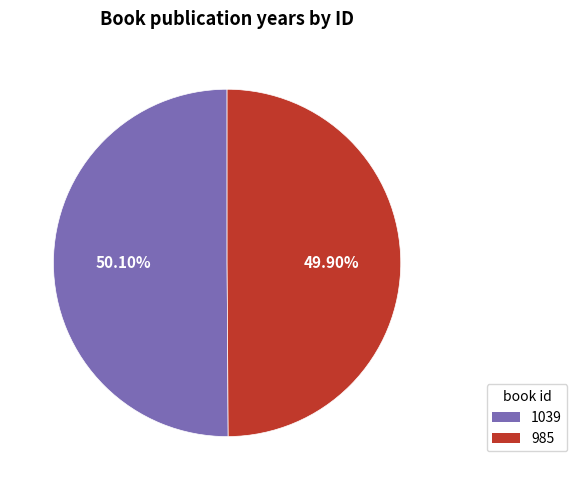

What is the ratio of the value at 1039 to the value at 985?

1.0